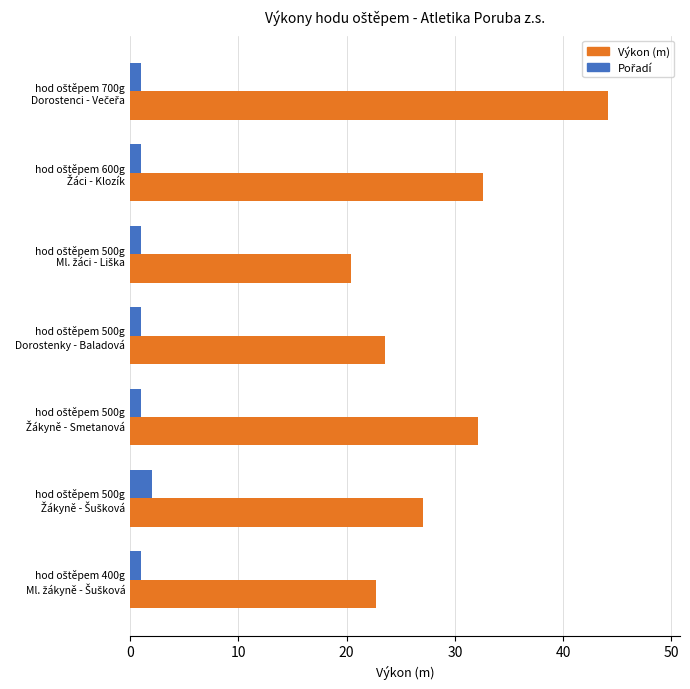

What is the highest value of the Výkon (m) series?

44.2